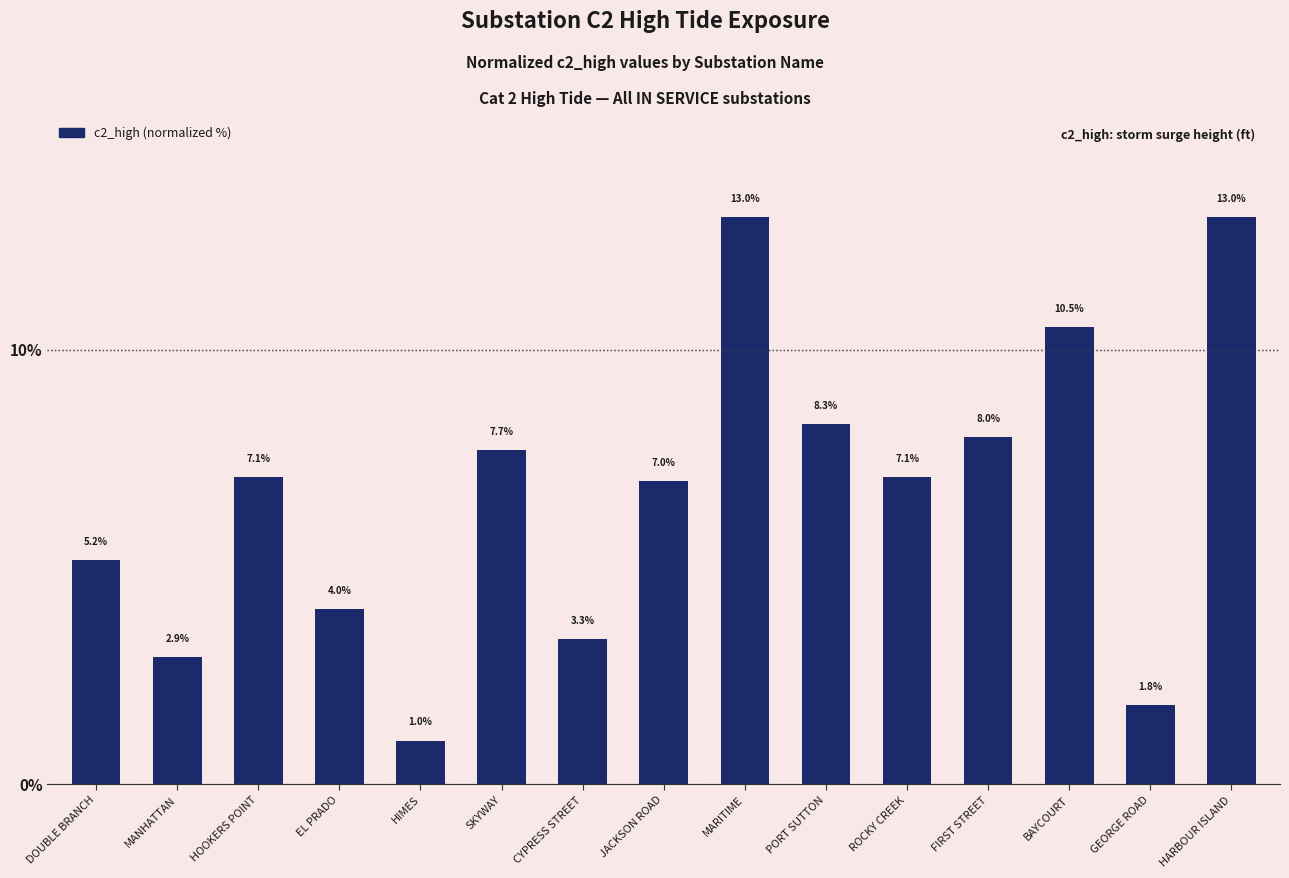

What is the value of the 6th bar from the left?

7.7